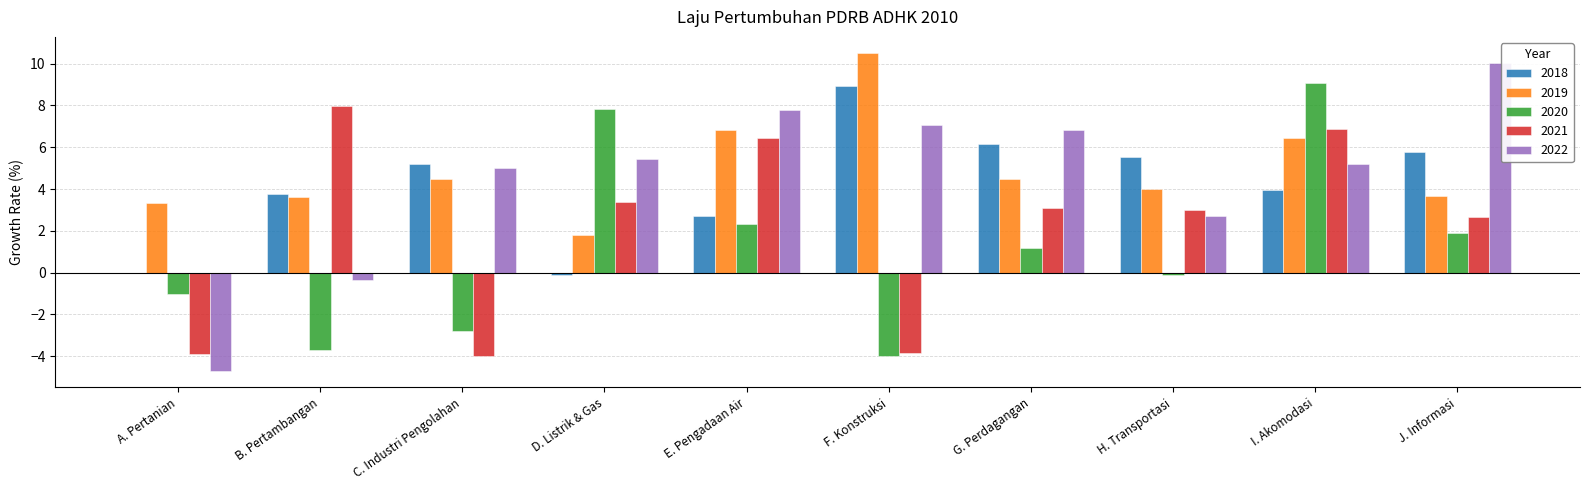

What is the maximum value for 2022?

10.0